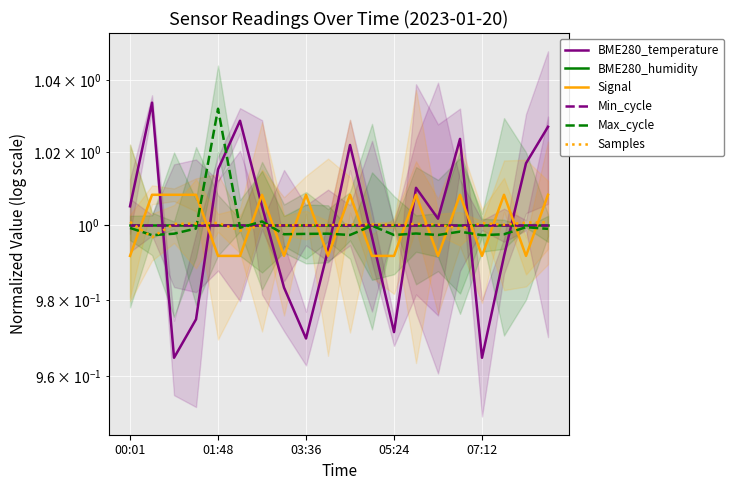

Which series has the widest spread of values?

BME280_temperature